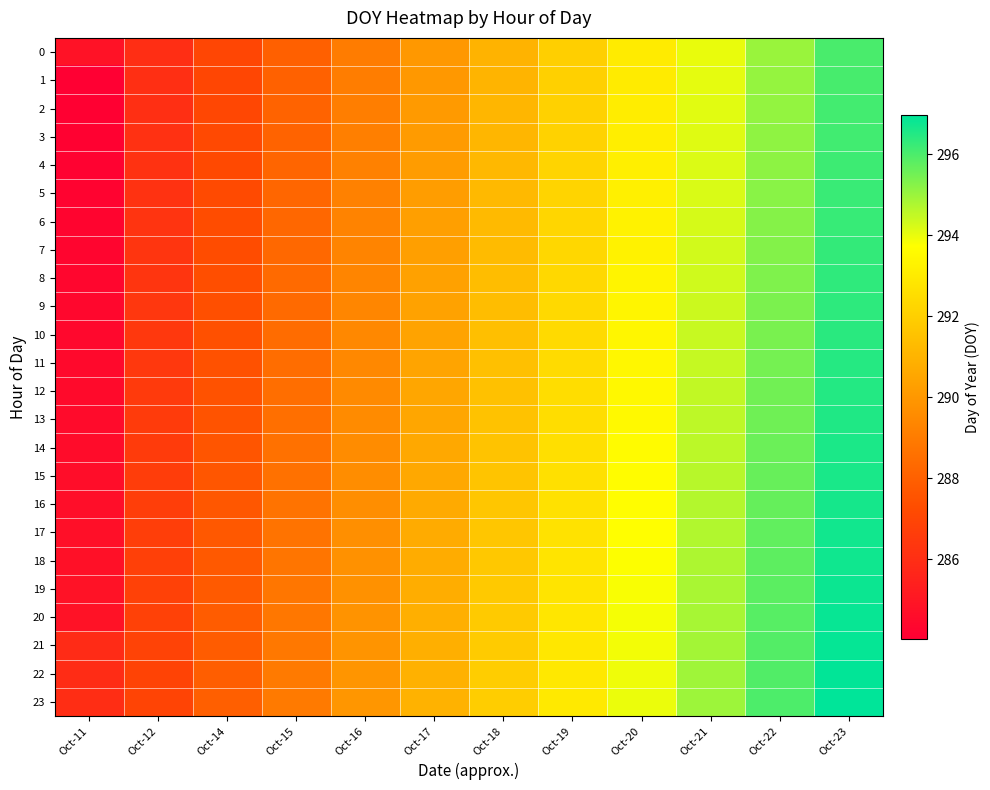

At which category is the sum across all series the highest?

Oct-23